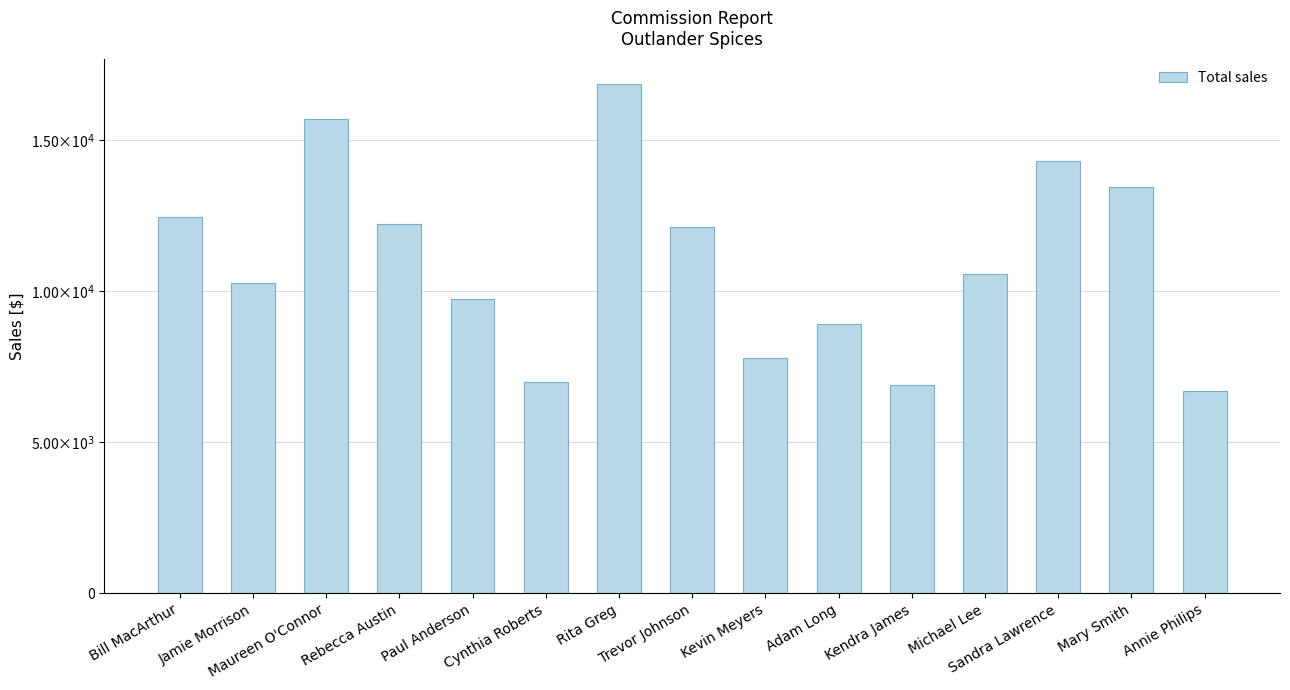

Rank the categories by value from lowest to highest.

Annie Philips, Kendra James, Cynthia Roberts, Kevin Meyers, Adam Long, Paul Anderson, Jamie Morrison, Michael Lee, Trevor Johnson, Rebecca Austin, Bill MacArthur, Mary Smith, Sandra Lawrence, Maureen O'Connor, Rita Greg